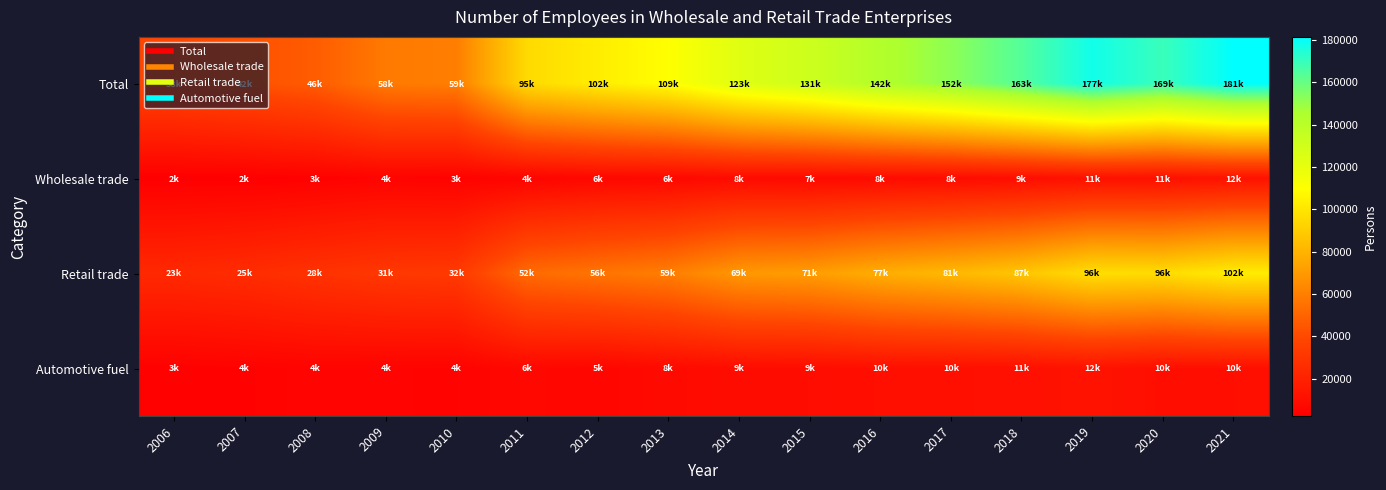

Reading left to right, extract all data points from this chart.

Total: 2006=38698	2007=42537	2008=46950	2009=58113	2010=59501	2011=95322	2012=102826	2013=109741	2014=123359	2015=131623	2016=142836	2017=152046	2018=163983	2019=177664	2020=169414	2021=181363
Wholesale trade: 2006=2409	2007=2523	2008=3336	2009=4585	2010=3905	2011=4893	2012=6615	2013=6980	2014=8412	2015=7823	2016=8383	2017=8931	2018=9844	2019=11437	2020=11121	2021=12167
Retail trade: 2006=23659	2007=25530	2008=28667	2009=31340	2010=32296	2011=52360	2012=56153	2013=59726	2014=69358	2015=71208	2016=77762	2017=81958	2018=87127	2019=96827	2020=96124	2021=102670
Automotive fuel: 2006=3552	2007=4037	2008=4807	2009=4546	2010=4441	2011=6833	2012=5978	2013=8069	2014=9154	2015=9404	2016=10554	2017=10696	2018=11007	2019=12506	2020=10215	2021=10449